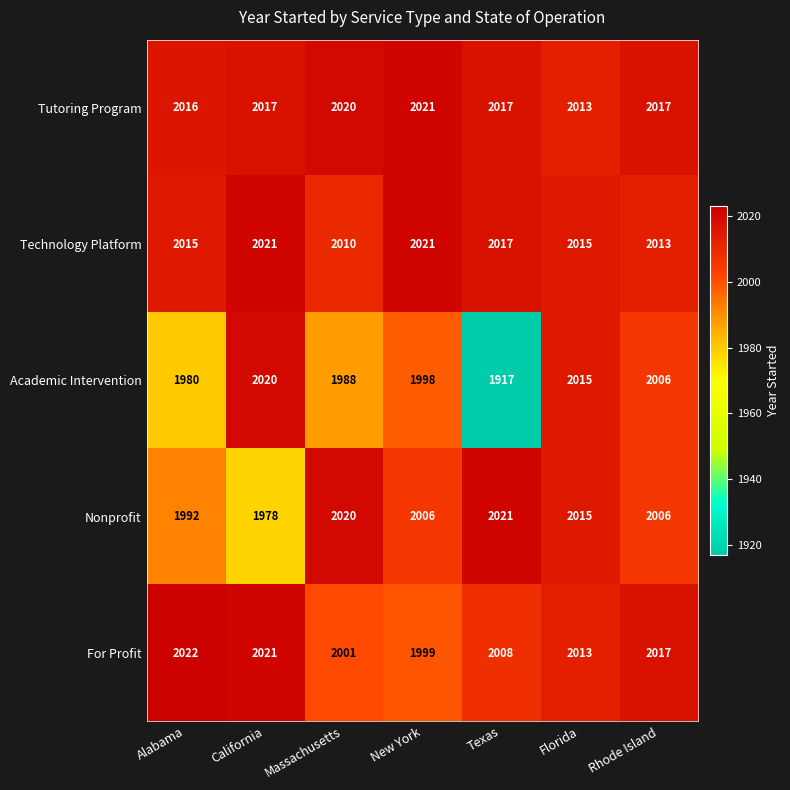

Where is Academic Intervention nearest to the value 1968?

Alabama